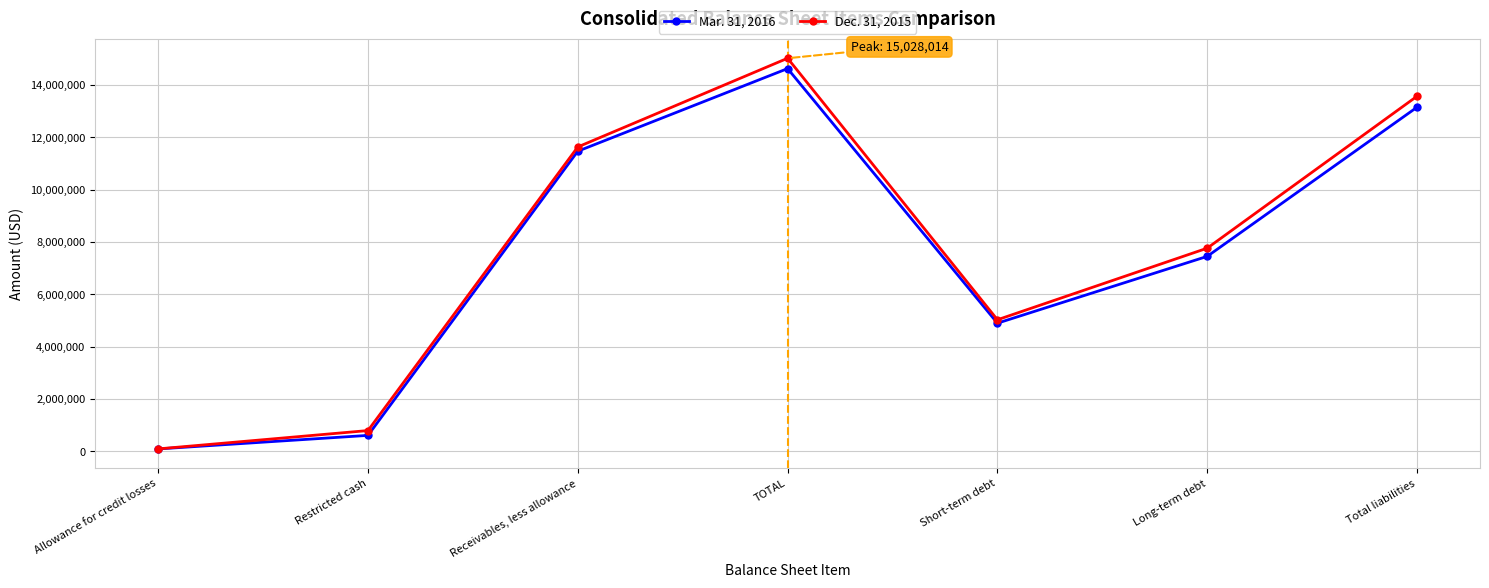

At which category does the chart reach its minimum across all series?

Allowance for credit losses